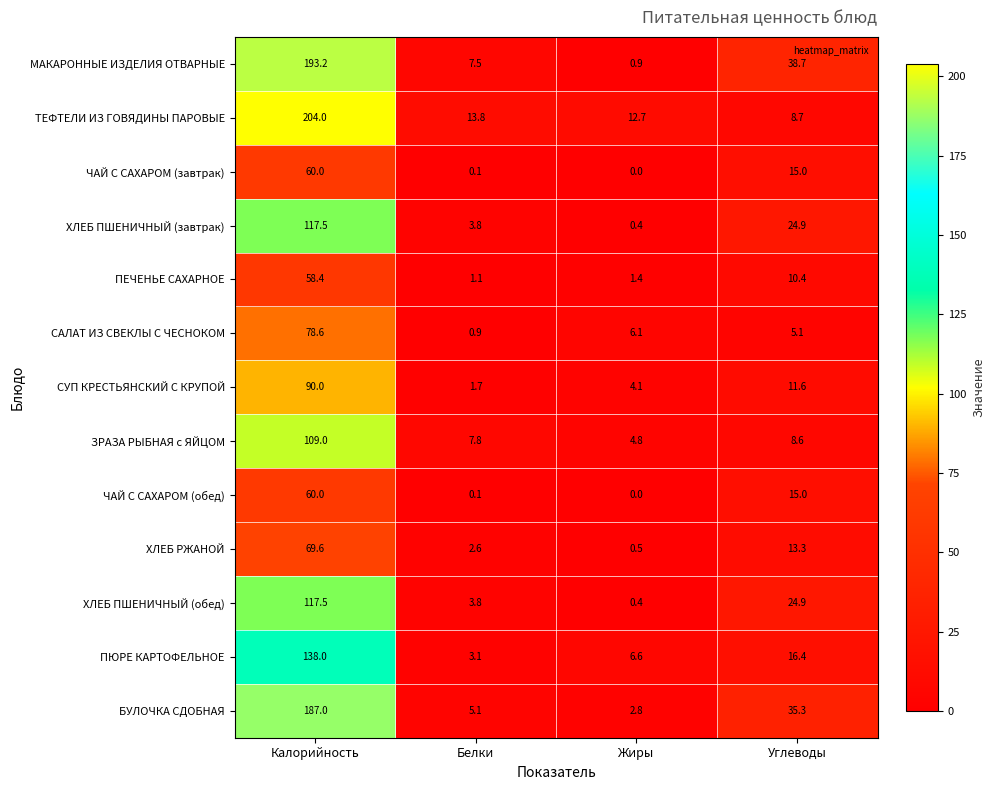

What is the difference between the ХЛЕБ ПШЕНИЧНЫЙ (обед) values at Белки and Калорийность?

113.7